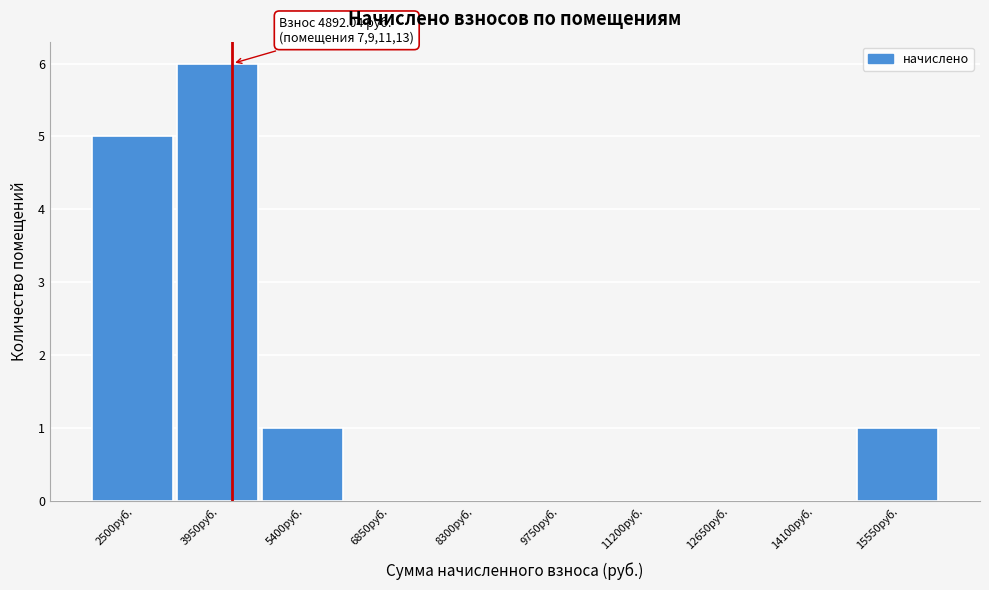

Reading right to left, what are all the values shown in this chart?

15550руб.=1	14100руб.=0	12650руб.=0	11200руб.=0	9750руб.=0	8300руб.=0	6850руб.=0	5400руб.=1	3950руб.=6	2500руб.=5